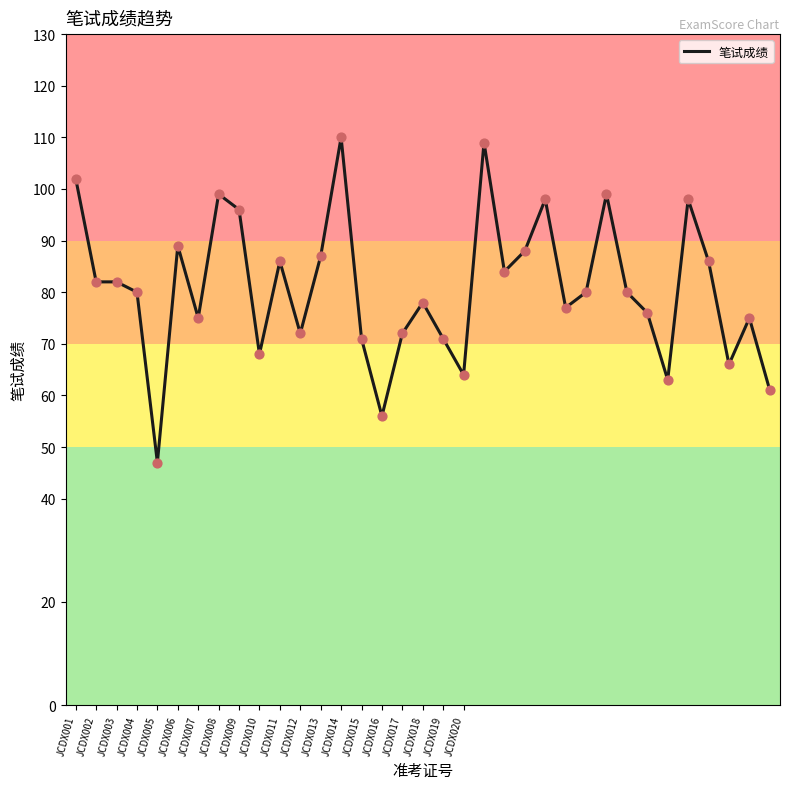

What is the difference between the maximum and minimum values?

63